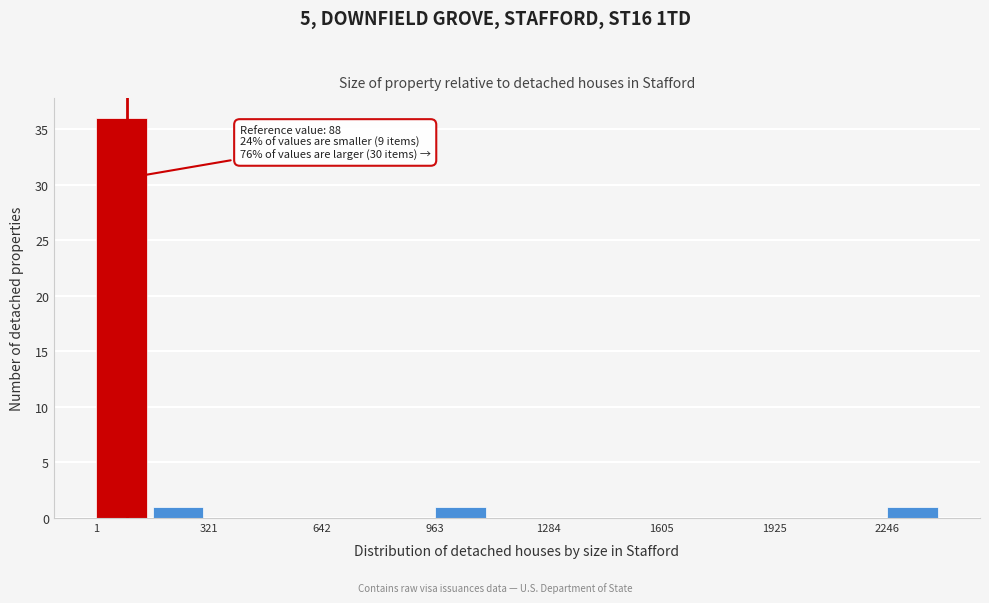

Around what value on the x-axis is the tallest bar? Give the approximate position of its centre, as read against the axis.

50